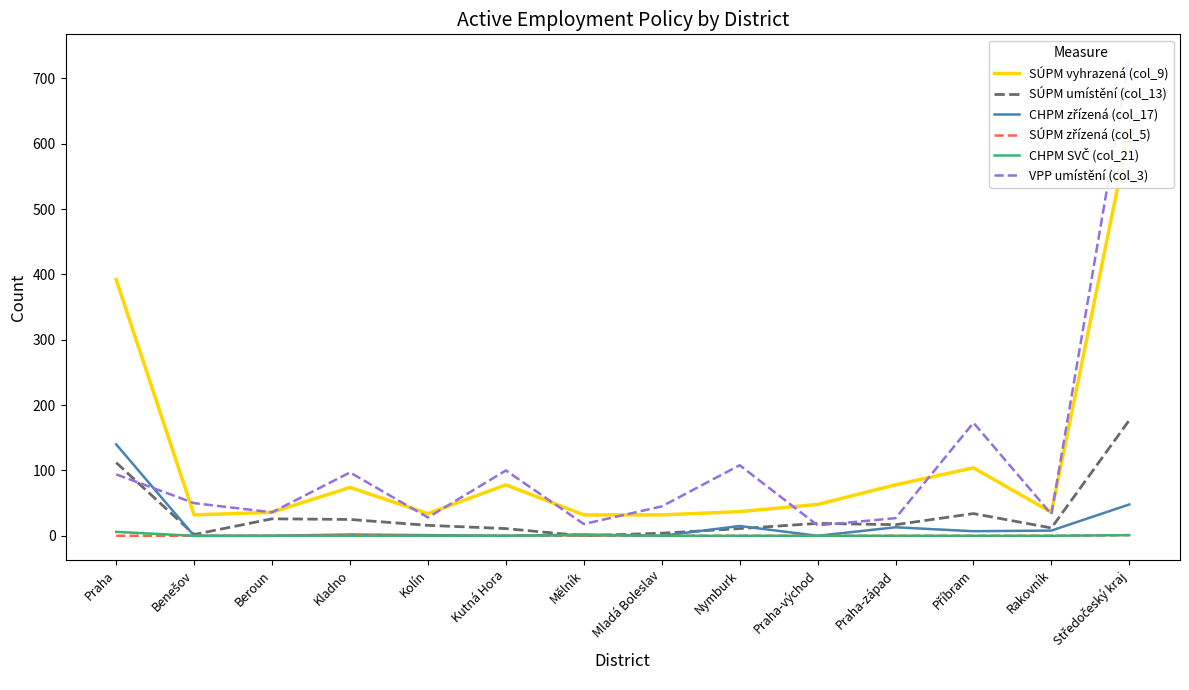

At which category is the sum across all series the highest?

Středočeský kraj